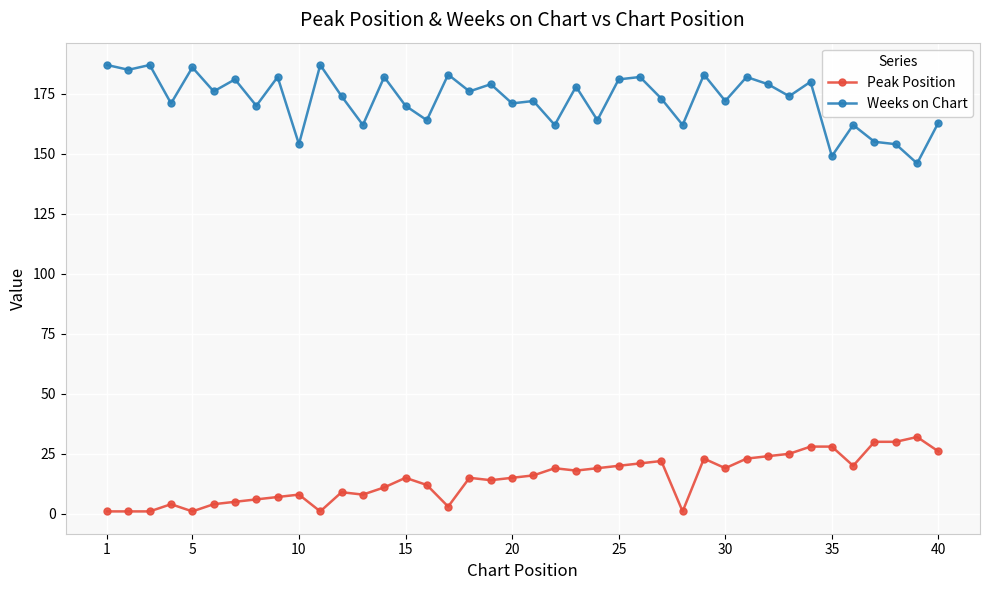

What is the sum of all Weeks on Chart values?

6900